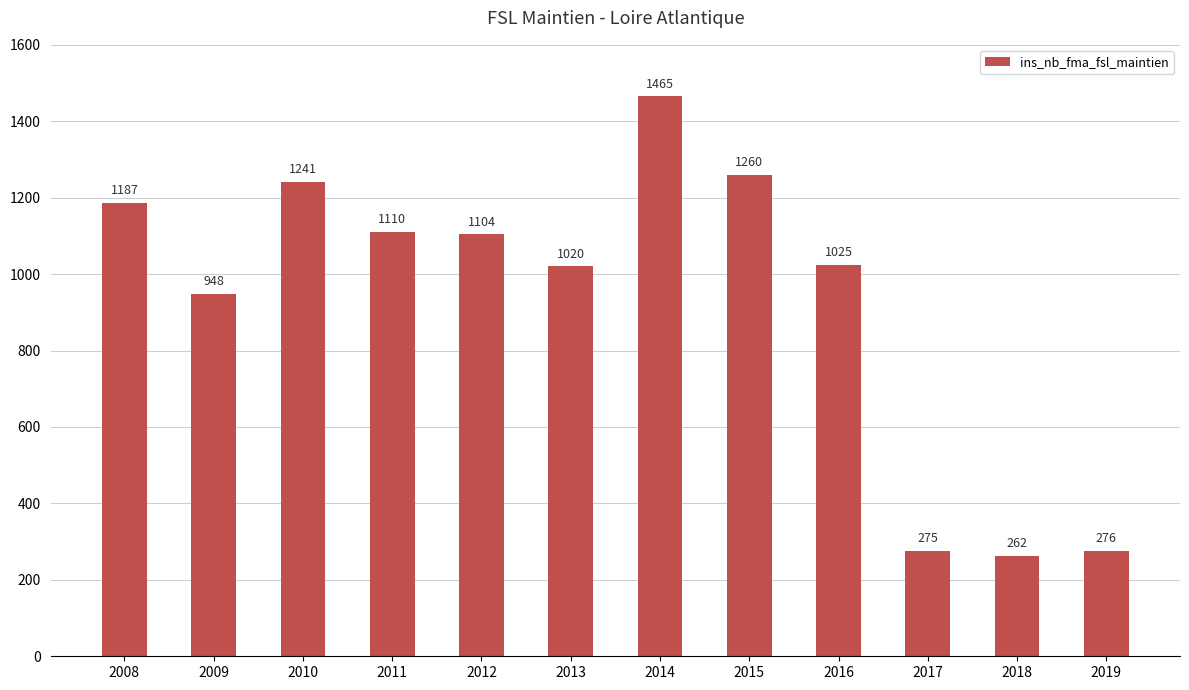

How many data points are less than 1104?

6